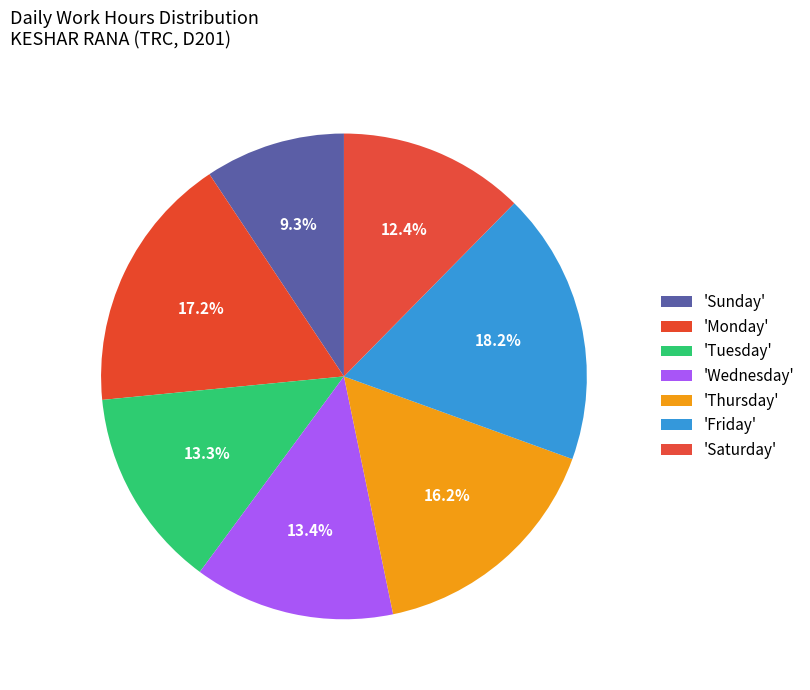

How many segments does this pie chart have?

7